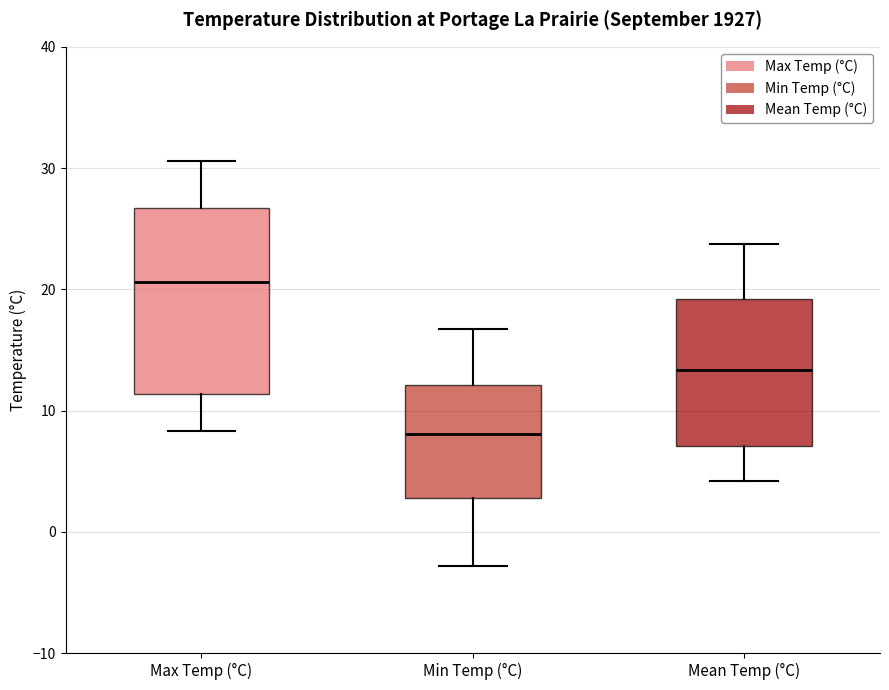

Where does the upper whisker of the box for Min Temp (°C) end on the y-axis? The values are not printed on the chart, so give them approximately, as read against the axis.

17